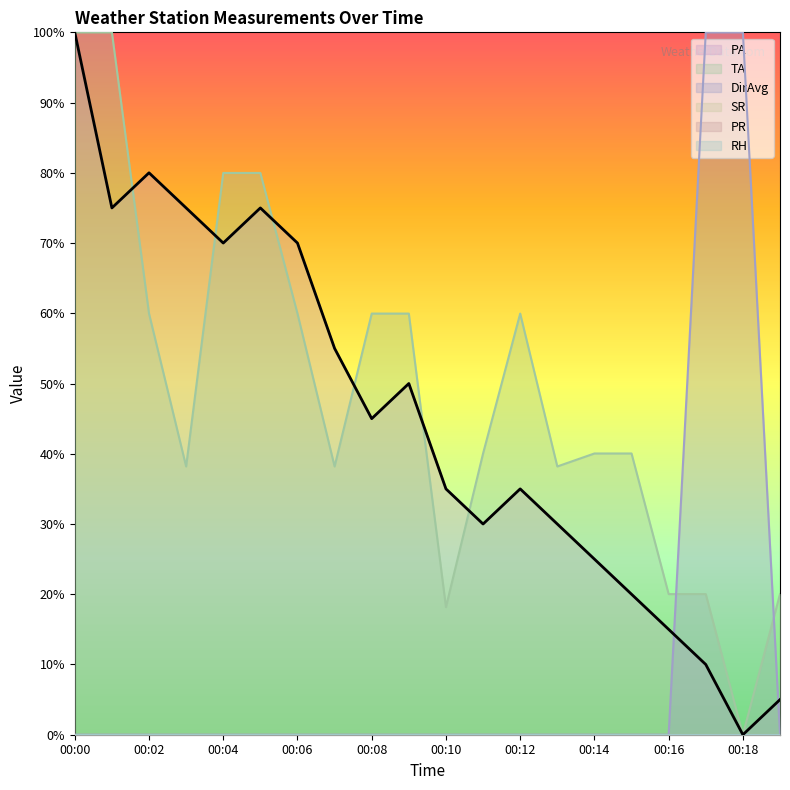

How many intersections are there between DirAvg and PA?

2